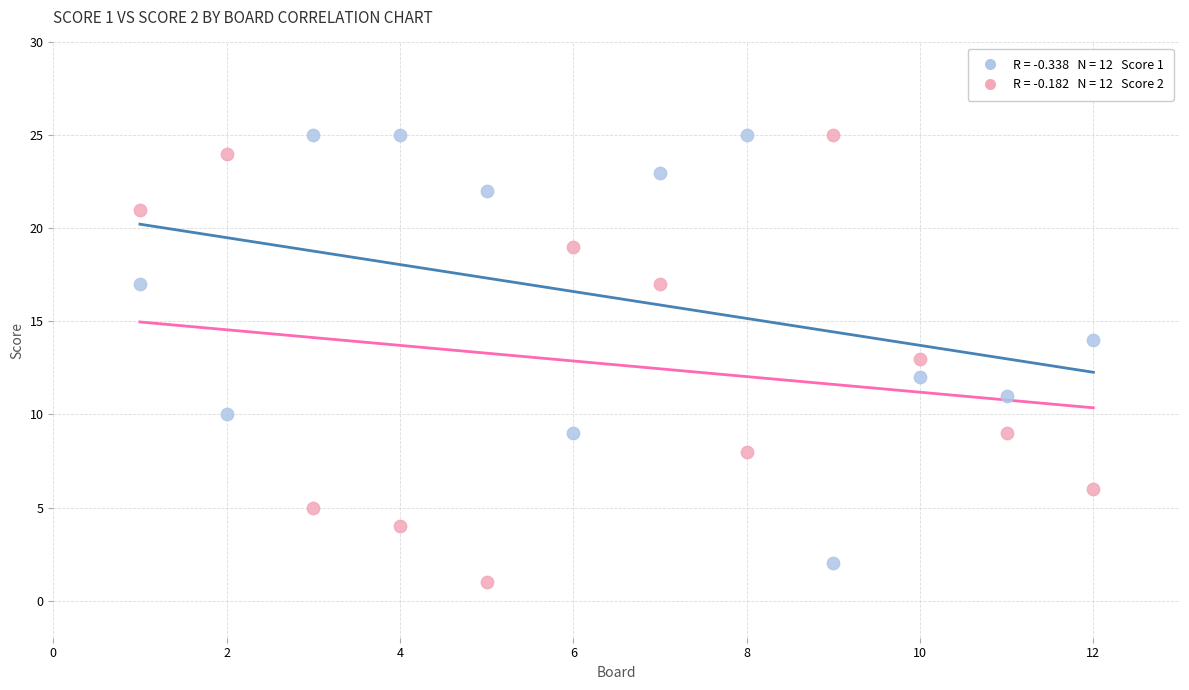

Across all data points, what is the range of Y values (max minus min)?

24